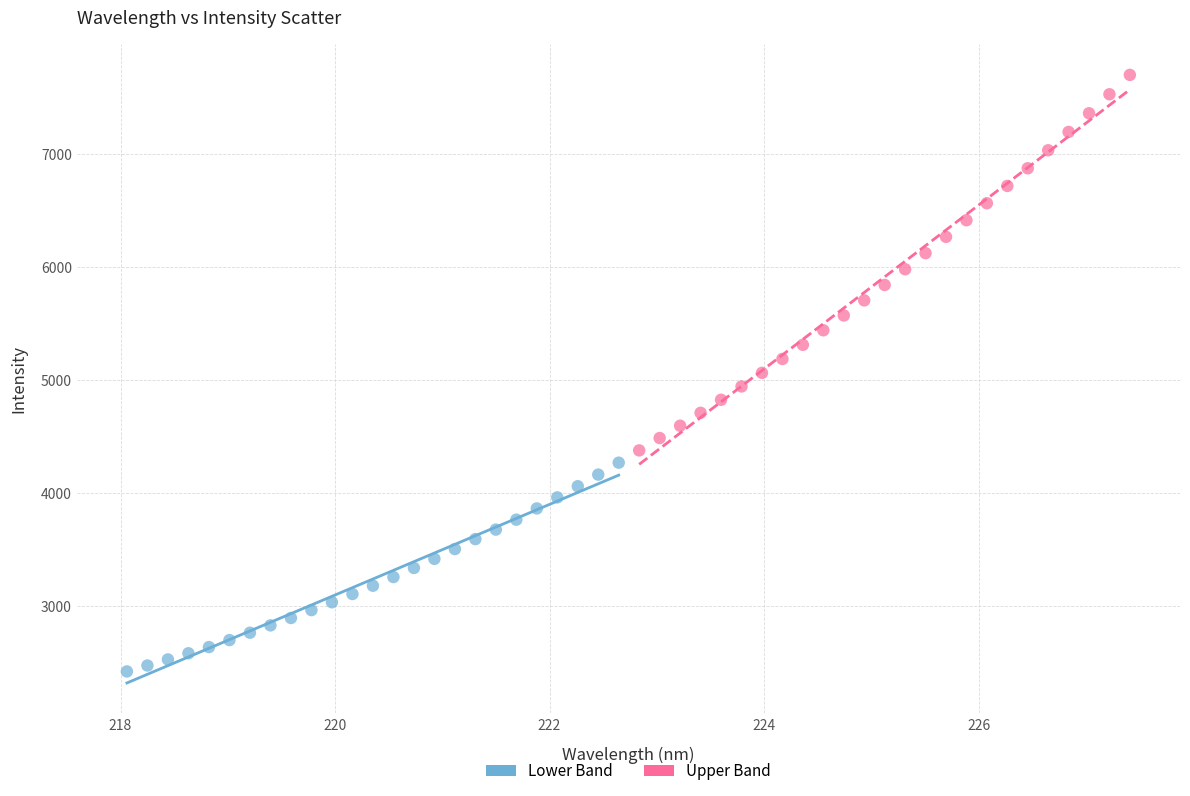

Which series contains the highest Y value?

Upper Band